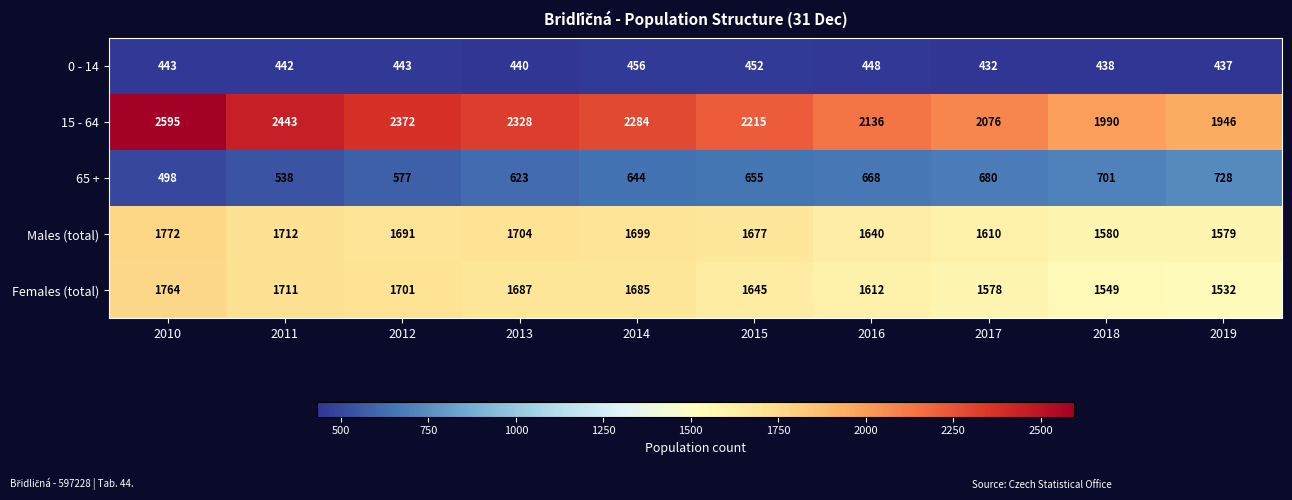

Which category has the lowest value across all series?

2017